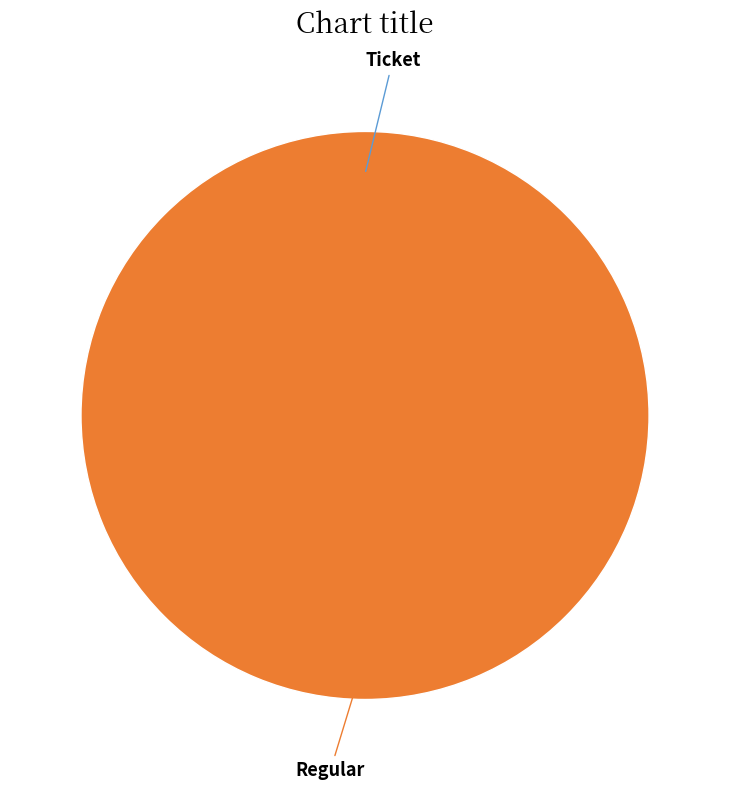

To the nearest percent, what is the difference between the Regular and Ticket slice percentages?

100%